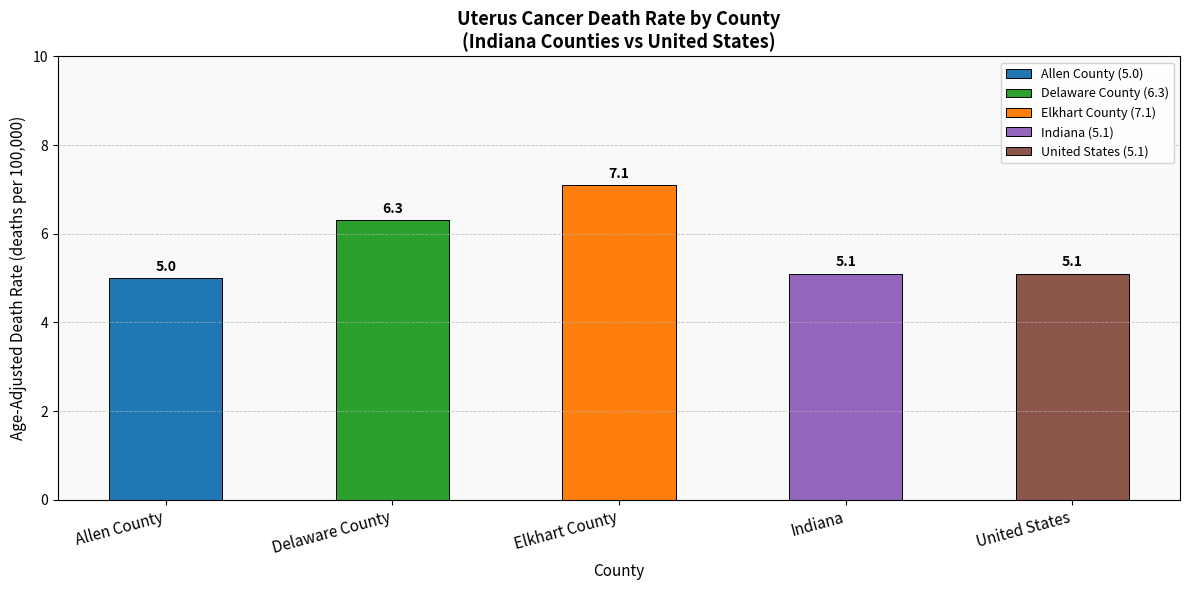

What is the difference between the maximum and minimum values?

2.1